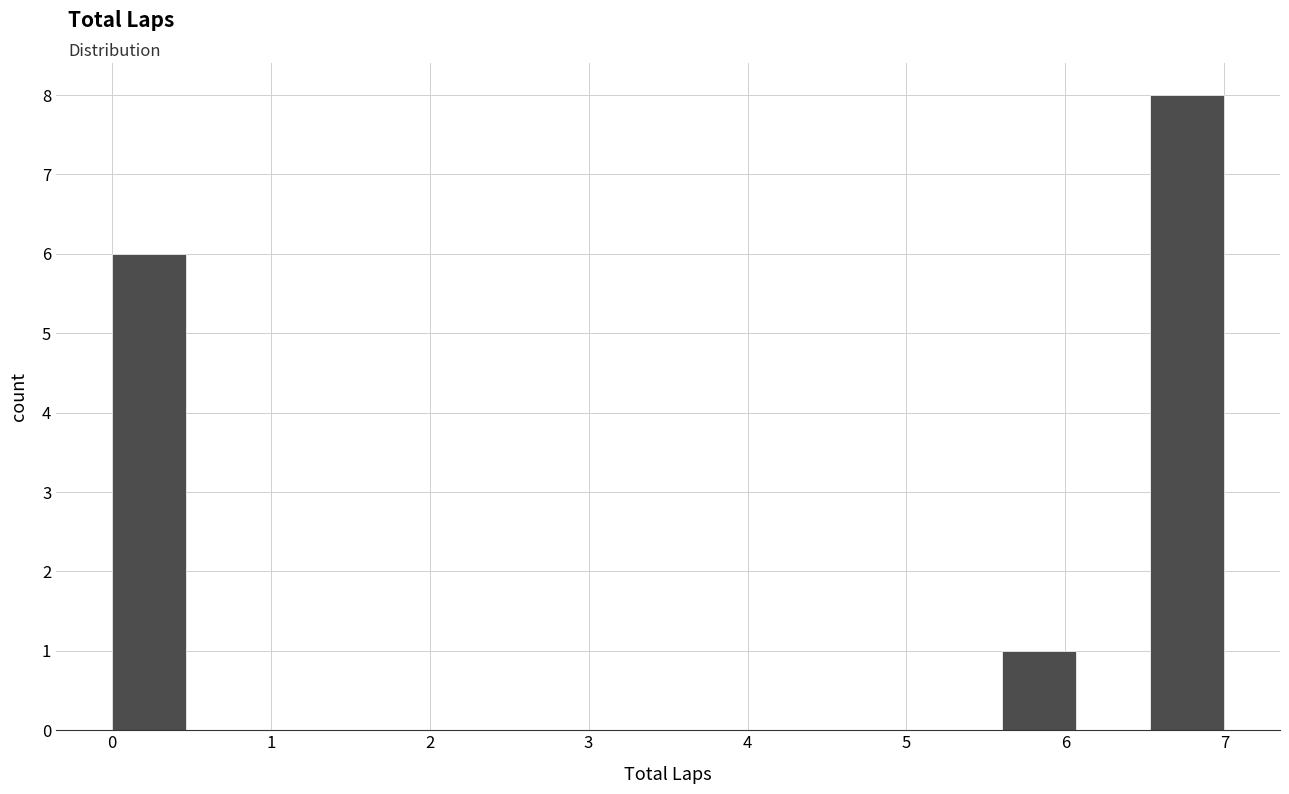

Reading left to right, transcribe this chart: for each bar, give the range it covers on the x-axis and its height. Neither the bar edges nor the heights are printed on the chart, so give them approximately, as read against the axes.

0.0 to 0.5: 6
0.5 to 0.9: 0
0.9 to 1.4: 0
1.4 to 1.9: 0
1.9 to 2.3: 0
2.3 to 2.8: 0
2.8 to 3.3: 0
3.3 to 3.7: 0
3.7 to 4.2: 0
4.2 to 4.7: 0
4.7 to 5.1: 0
5.1 to 5.6: 0
5.6 to 6.1: 1
6.1 to 6.5: 0
6.5 to 7.0: 8